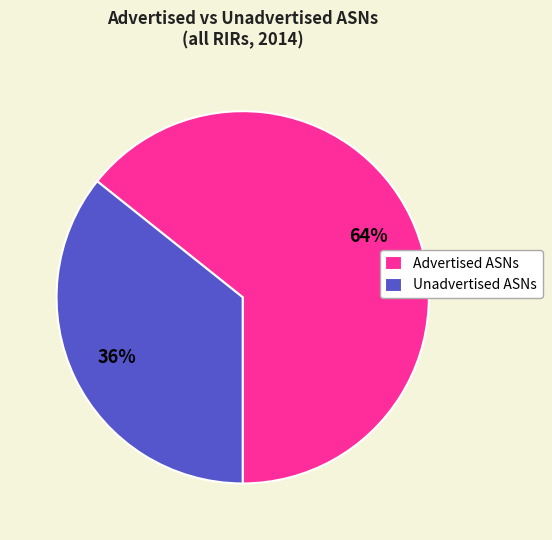

True or false: Unadvertised ASNs accounts for 46% of the total.

False